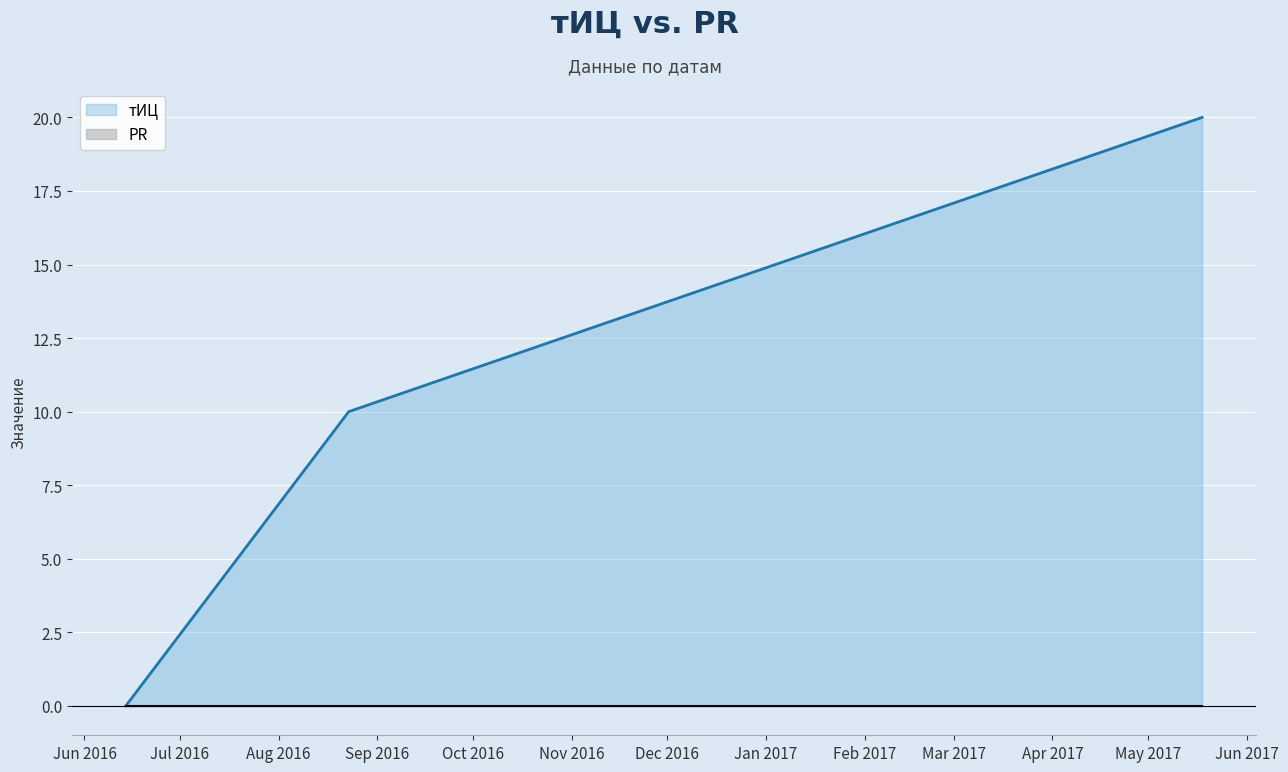

Reading left to right, transcribe all the data shown in this chart.

2016-06-14=0	2016-08-23=10	2017-05-18=20